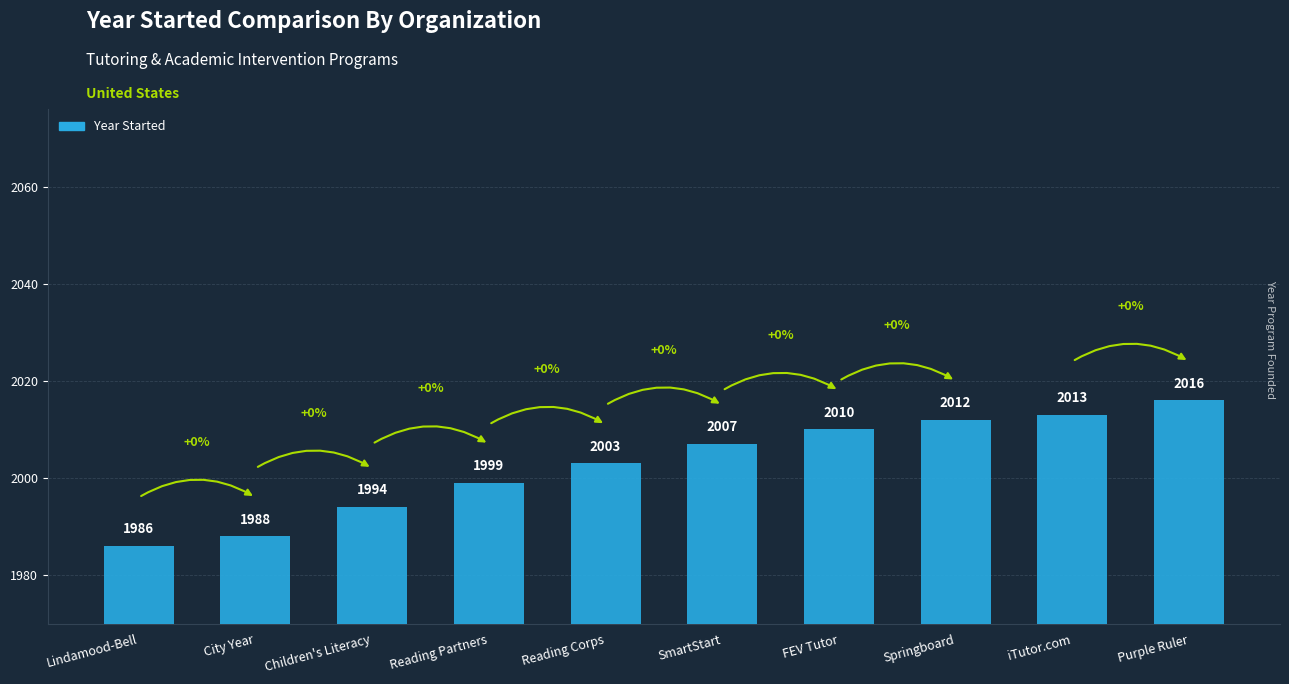

Approximately how many times larger is the value at iTutor.com compared to SmartStart?

1.0